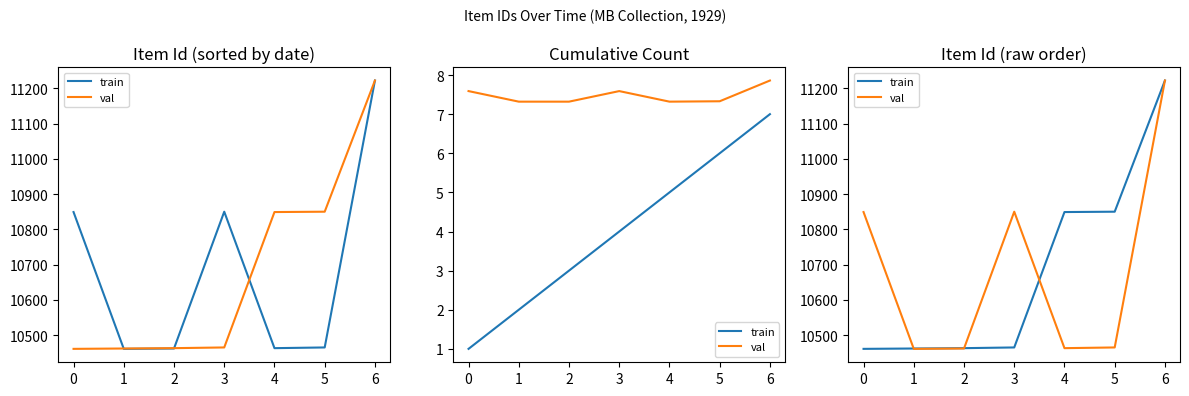

How many data points does each series have?

7